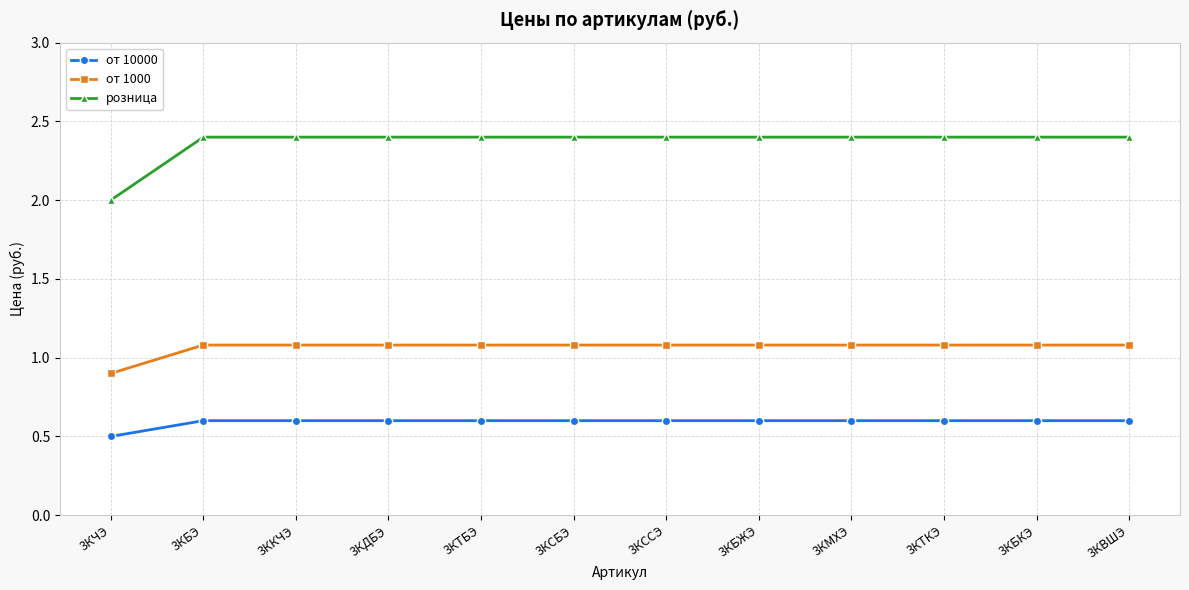

What is the maximum value shown in the chart?

2.4